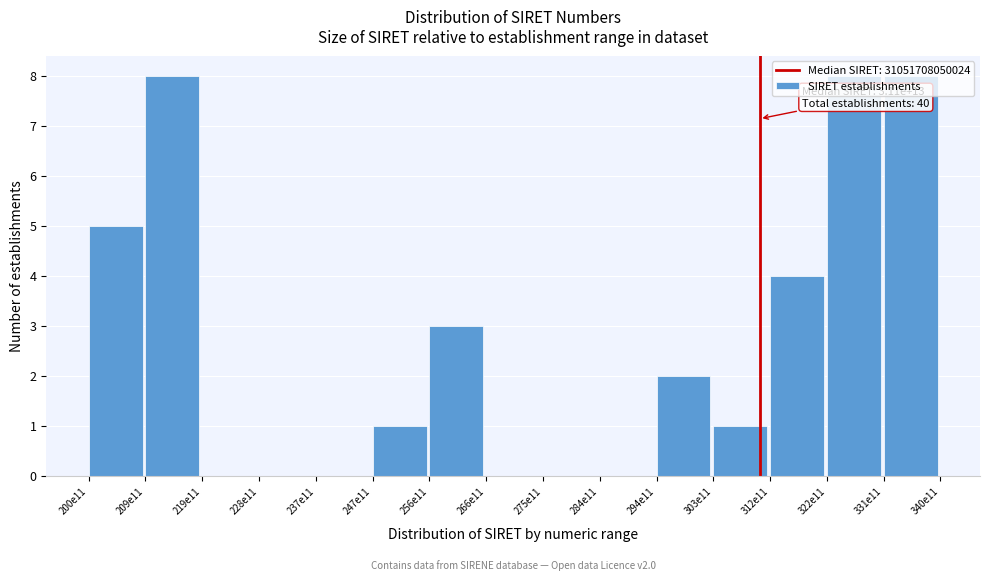

The value at 284e11 is 0. True or false?

True